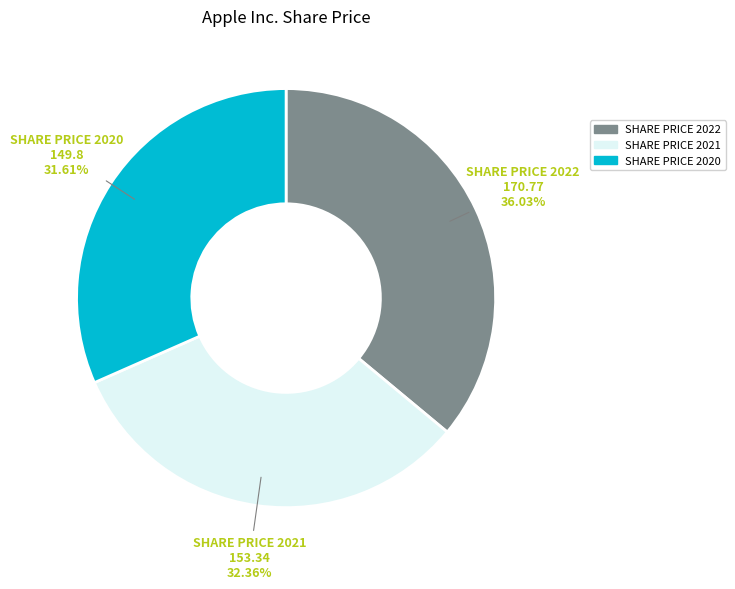

Which category has the biggest portion of the pie?

SHARE PRICE 2022